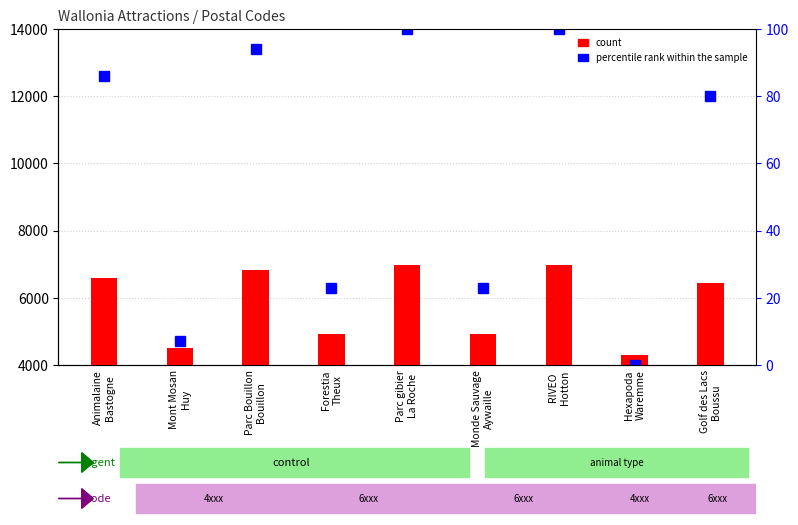

What is the average value of the count series?

5830